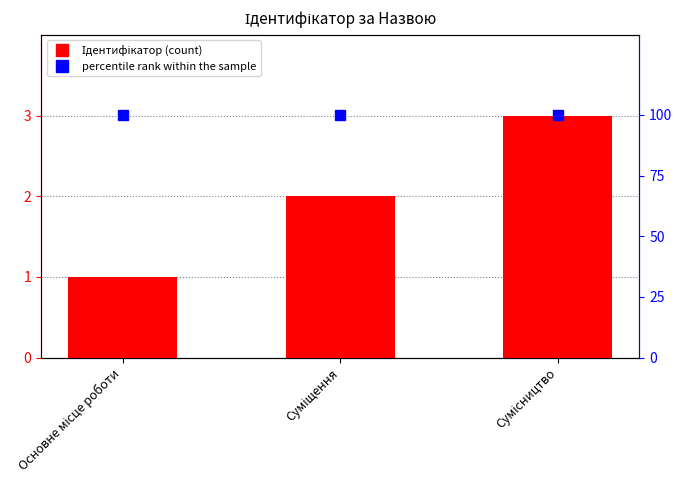

Reading left to right, what are all the values shown in this chart?

Ідентифікатор: Основне місце роботи=1	Суміщення=2	Сумісництво=3
percentile rank within the sample: Основне місце роботи=100	Суміщення=100	Сумісництво=100